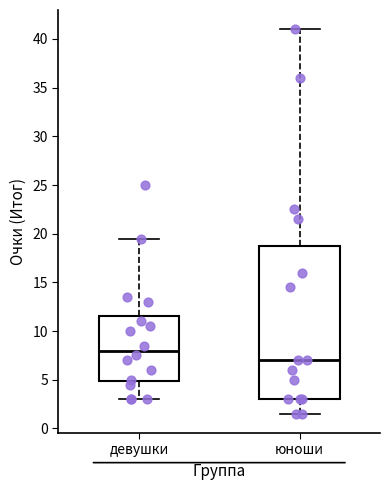

Which box is the tallest, from its lower edge to its upper edge?

юноши